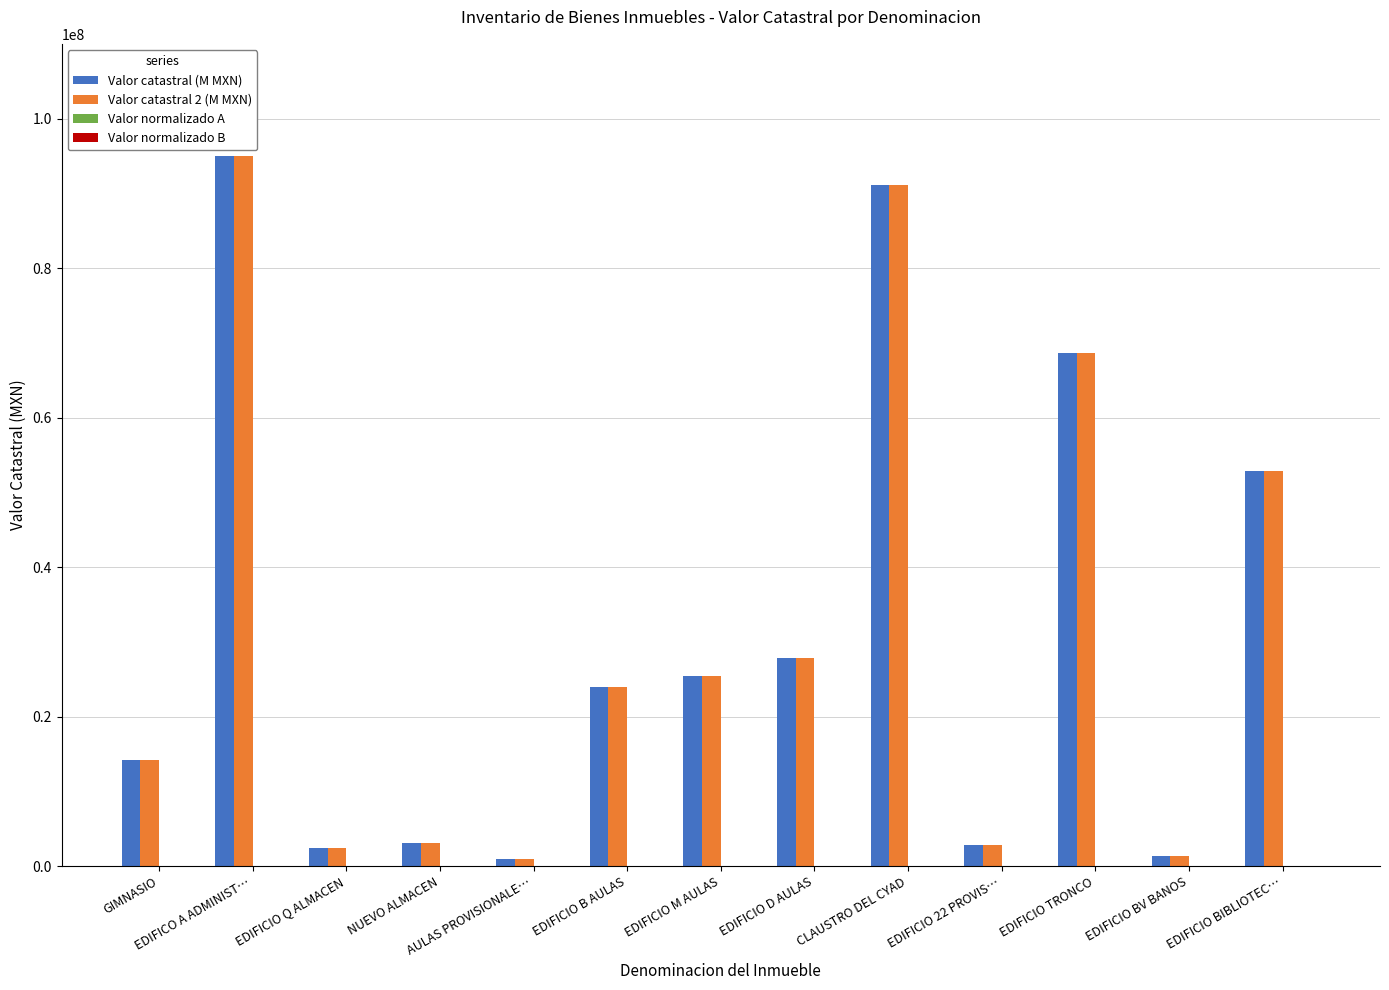

The value of Valor catastral (M MXN) at EDIFICIO BIBLIOTEC… is 52833143.6. True or false?

True